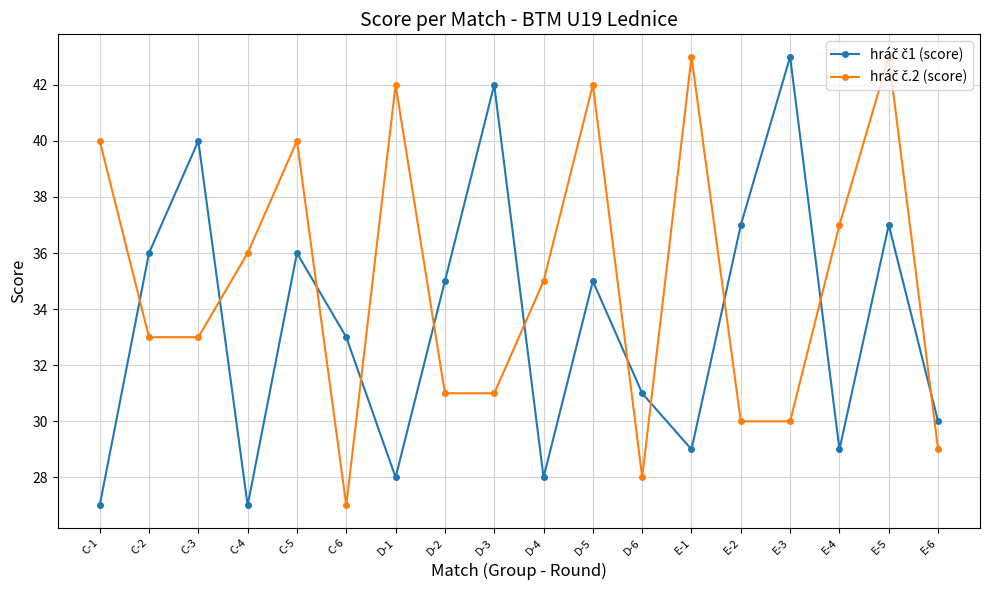

What position from the left is E-4?

16